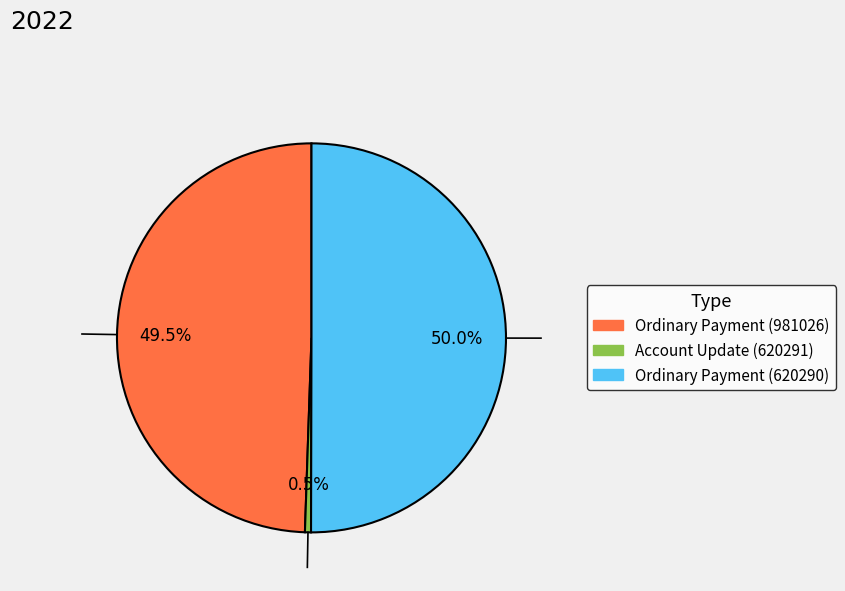

Combined, do Ordinary Payment (620290) and Ordinary Payment (981026) account for over 50%?

Yes